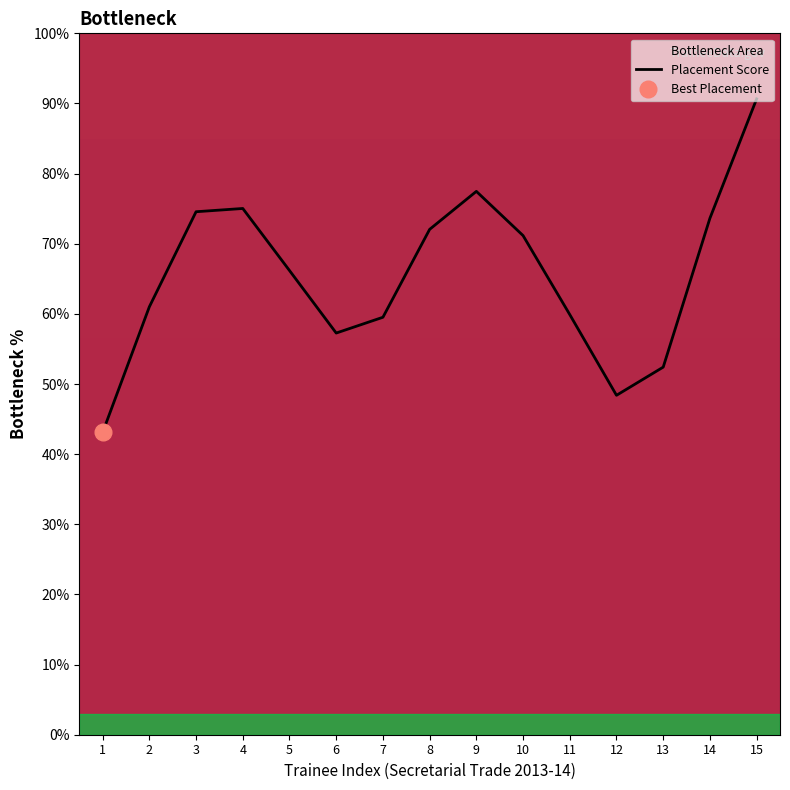

True or false: the data shows 72.1 at 8.

True